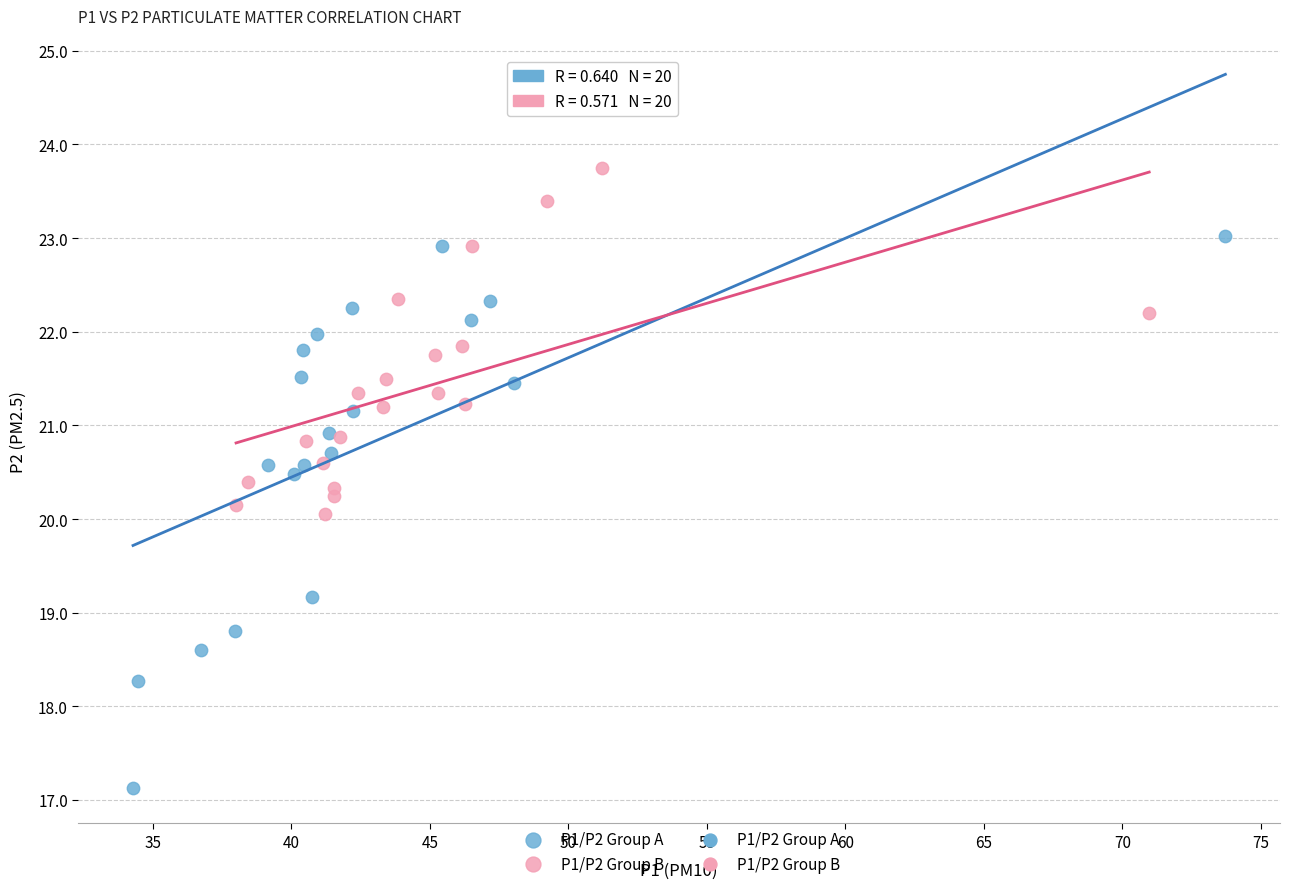

Which series contains the lowest Y value?

P1/P2 Group A